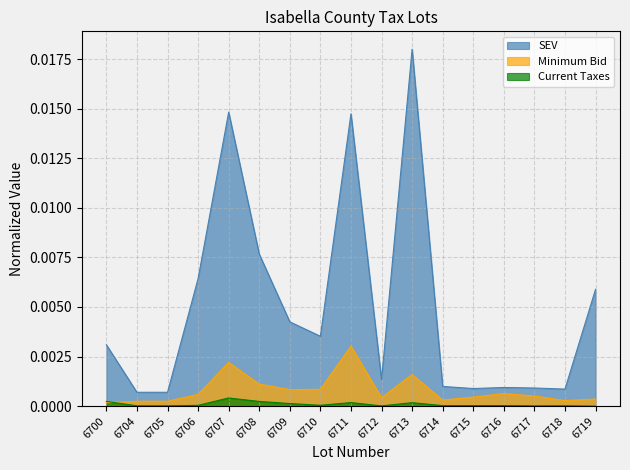

True or false: Current Taxes has a value of 0.0 at 6710.

True